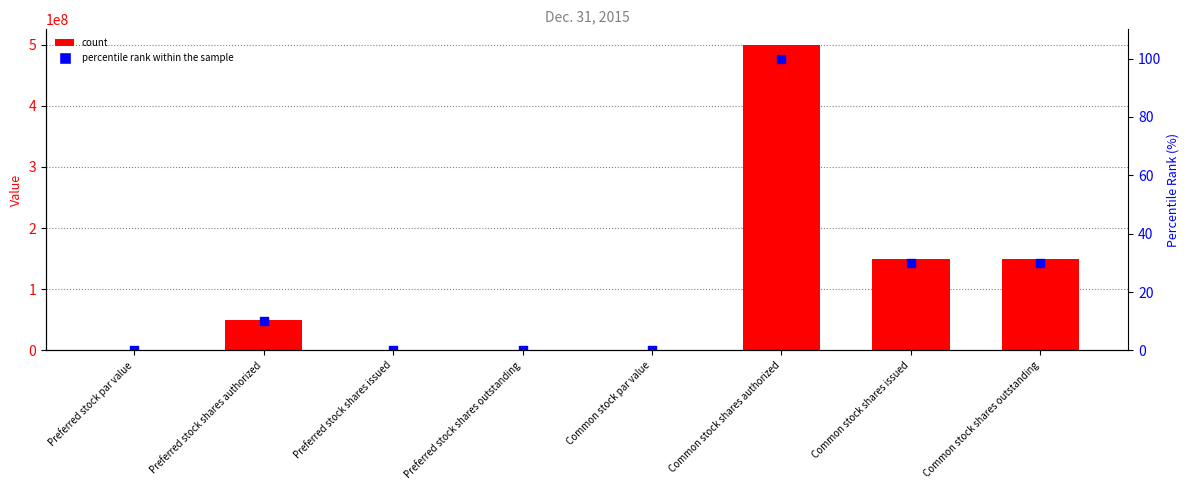

At how many categories does at least one series exceed 105932711?

3